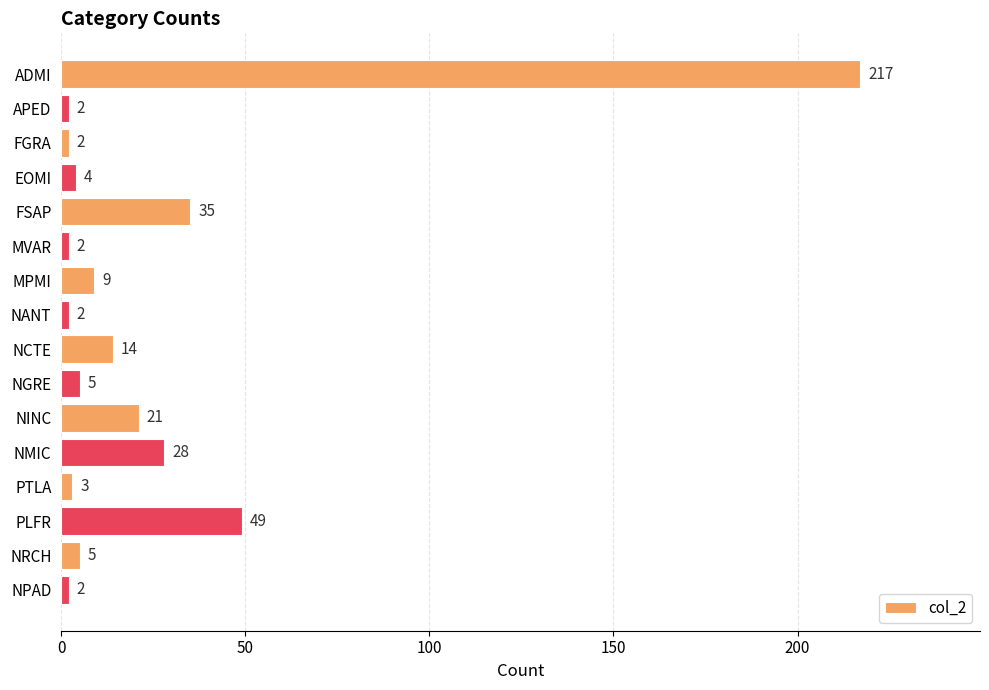

What is the label of the 2nd bar from the bottom?

NRCH